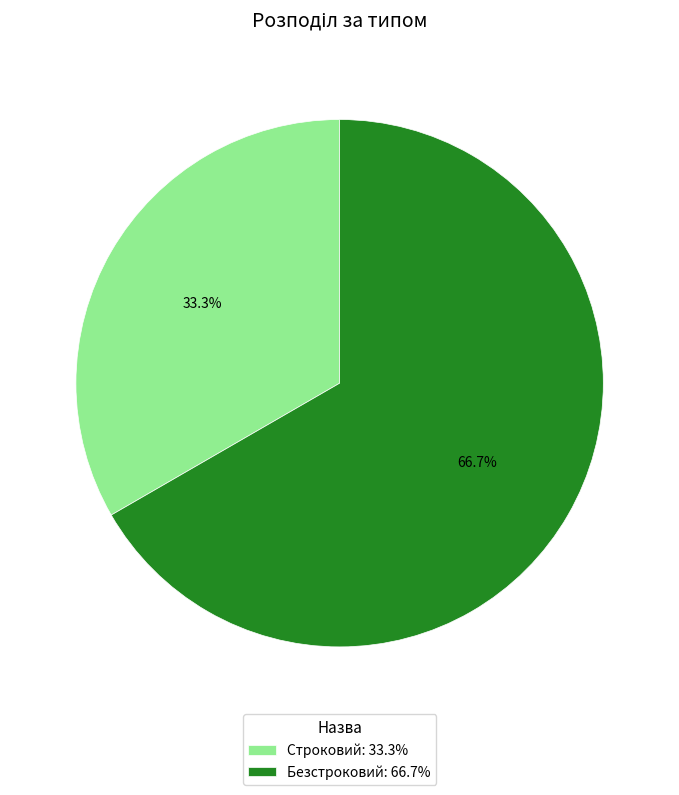

Rank the categories by value from highest to lowest.

Безстроковий, Строковий